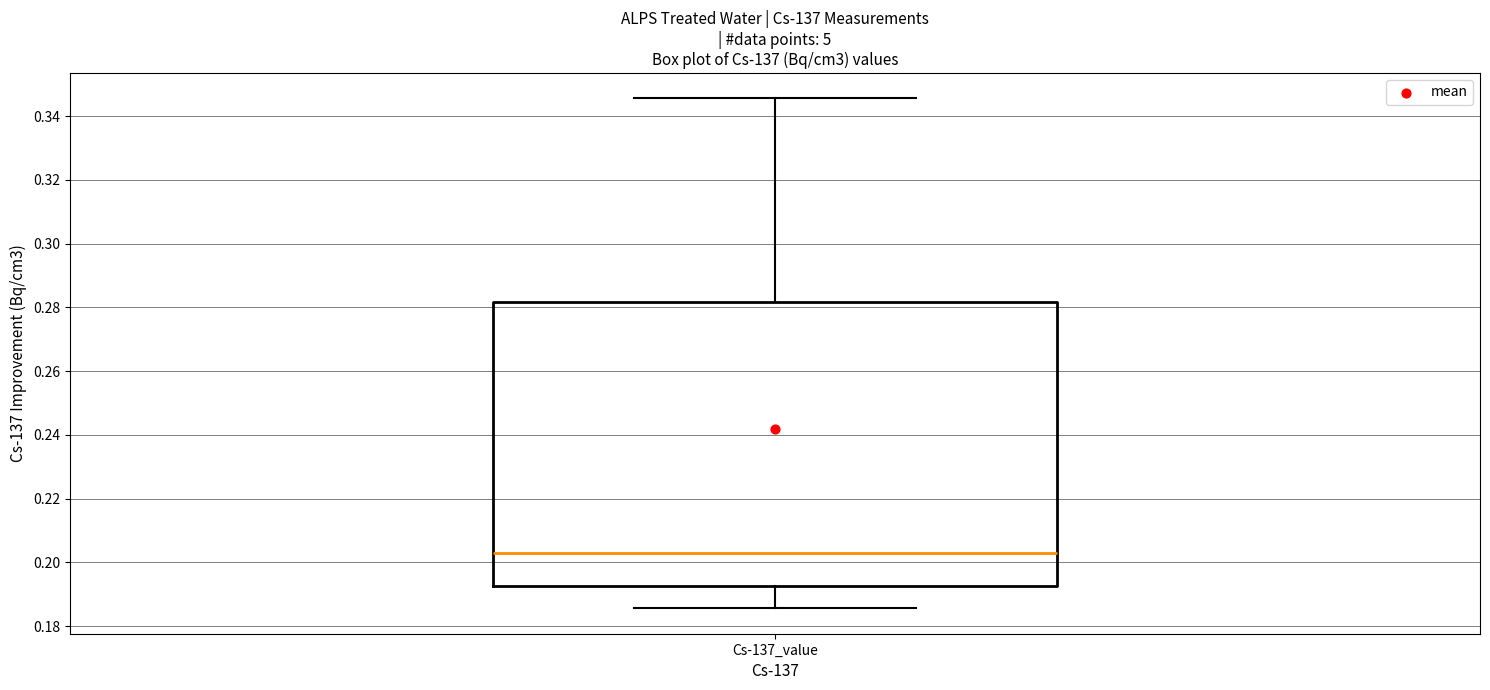

Transcribe this box plot: give where the median line is, the range the box spans, and where the two whiskers end, as read against the y-axis. The values are not printed on the chart, so give them approximately, as read against the axis.

median 0.204, box 0.192 to 0.282, whiskers 0.186 to 0.346